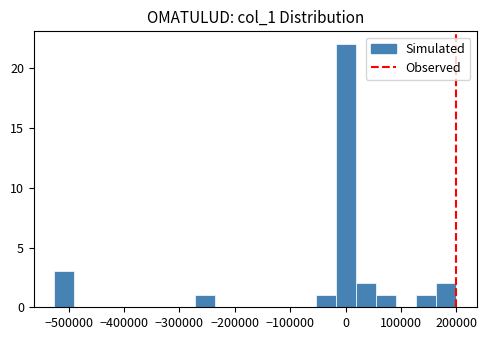

Read against the x-axis, roughly where is the centre of the tallest bar?

0